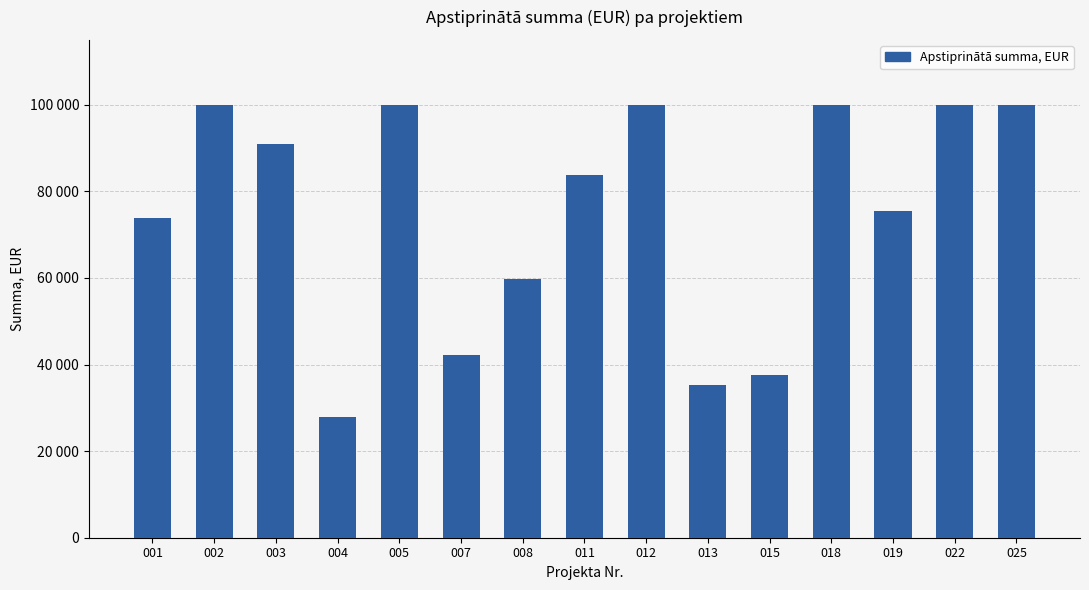

What is the value of the 10th bar from the left?

35183.0